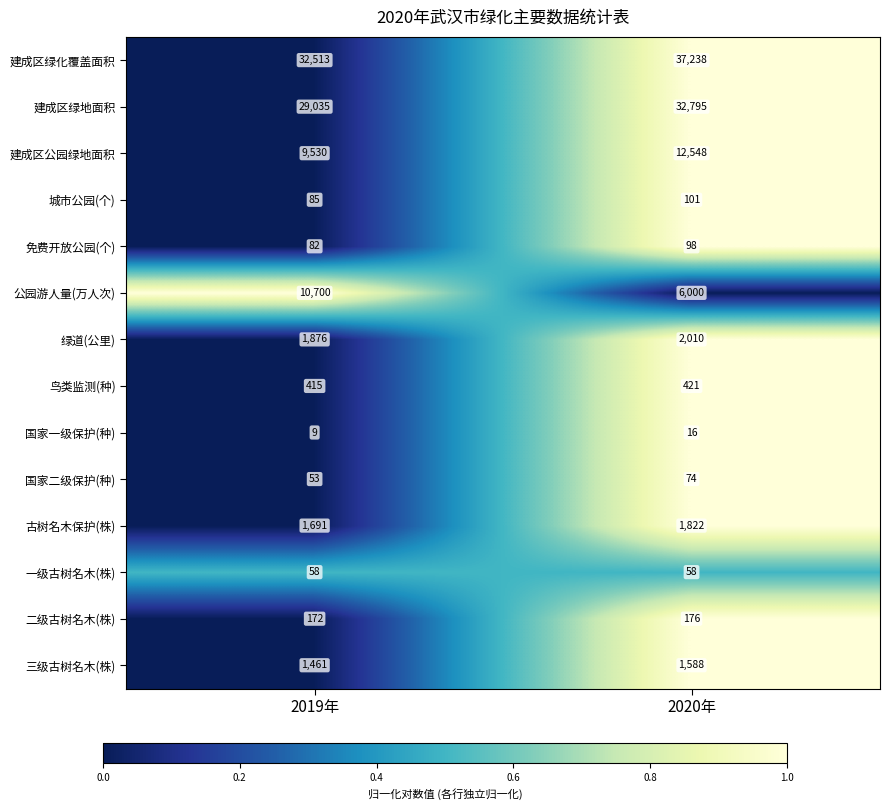

Reading left to right, extract all data points from this chart.

建成区绿化覆盖面积: 2019年=32513	2020年=37238
建成区绿地面积: 2019年=29035	2020年=32795
建成区公园绿地面积: 2019年=9530	2020年=12548
城市公园(个): 2019年=85	2020年=101
免费开放公园(个): 2019年=82	2020年=98
公园游人量(万人次): 2019年=10700	2020年=6000
绿道(公里): 2019年=1876	2020年=2010
鸟类监测(种): 2019年=415	2020年=421
国家一级保护(种): 2019年=9	2020年=16
国家二级保护(种): 2019年=53	2020年=74
古树名木保护(株): 2019年=1691	2020年=1822
一级古树名木(株): 2019年=58	2020年=58
二级古树名木(株): 2019年=172	2020年=176
三级古树名木(株): 2019年=1461	2020年=1588